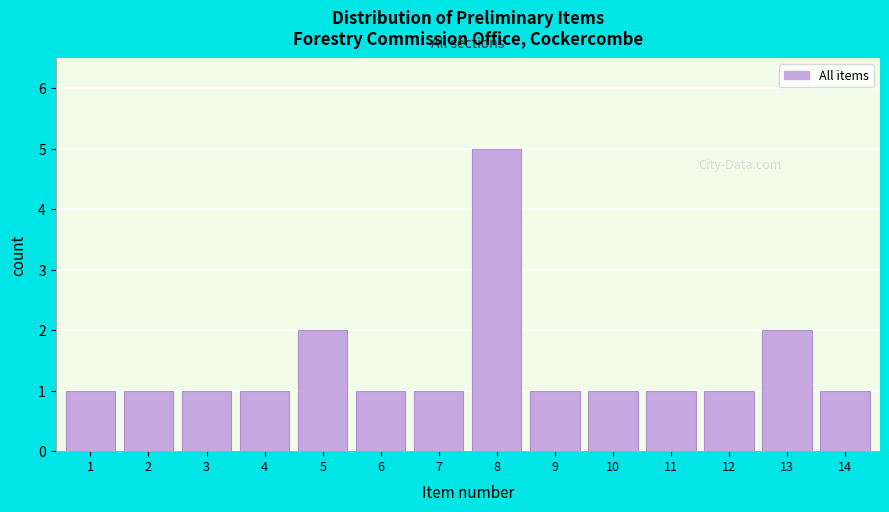

Reading left to right, what are all the values shown in this chart?

1=1	2=1	3=1	4=1	5=2	6=1	7=1	8=5	9=1	10=1	11=1	12=1	13=2	14=1